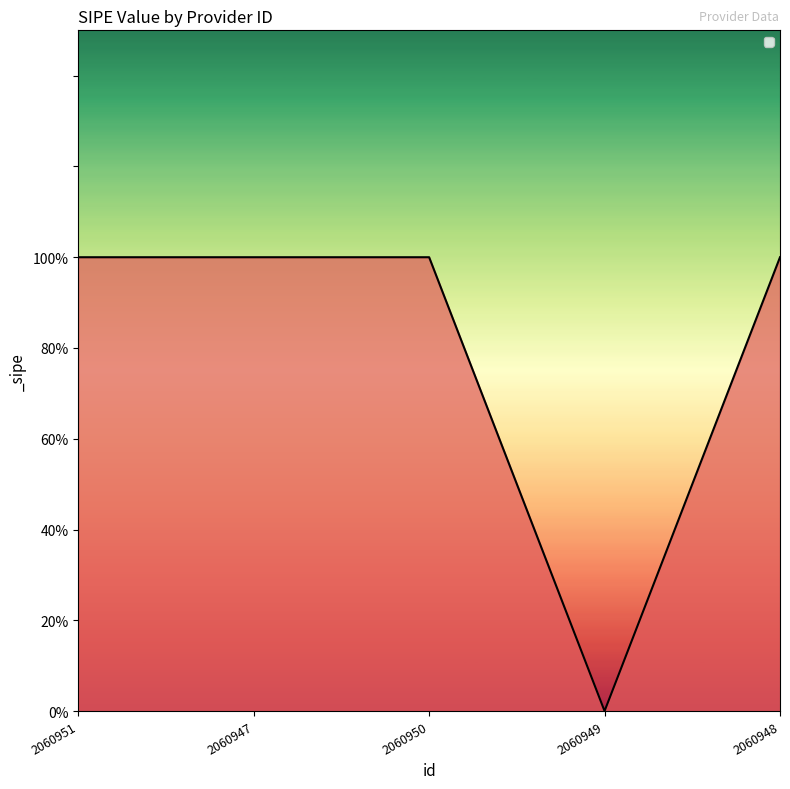

Which has a higher value, 2060947 or 2060948?

2060947